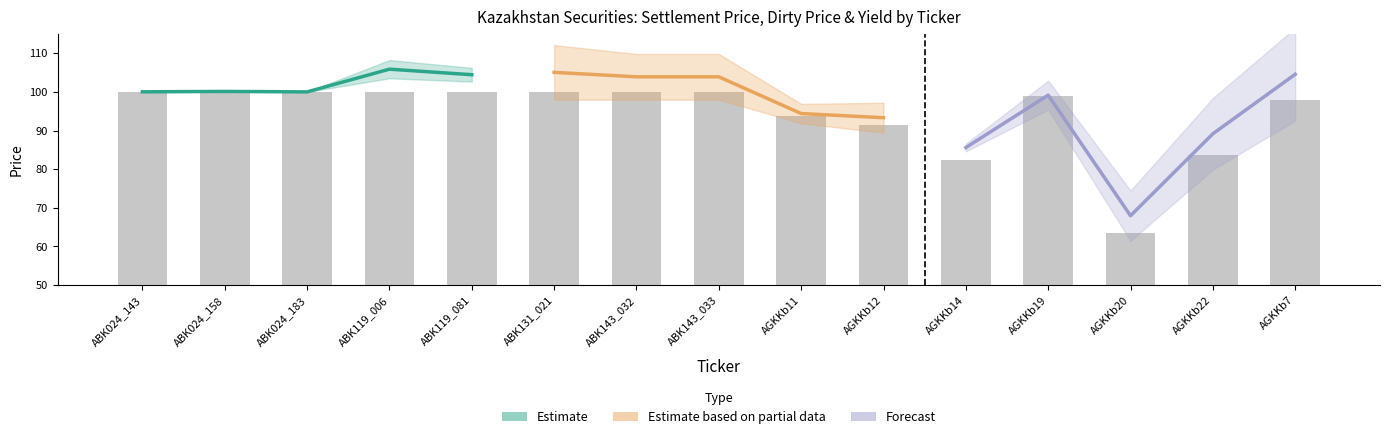

Which category has the lowest value across all series?

AGKKb20